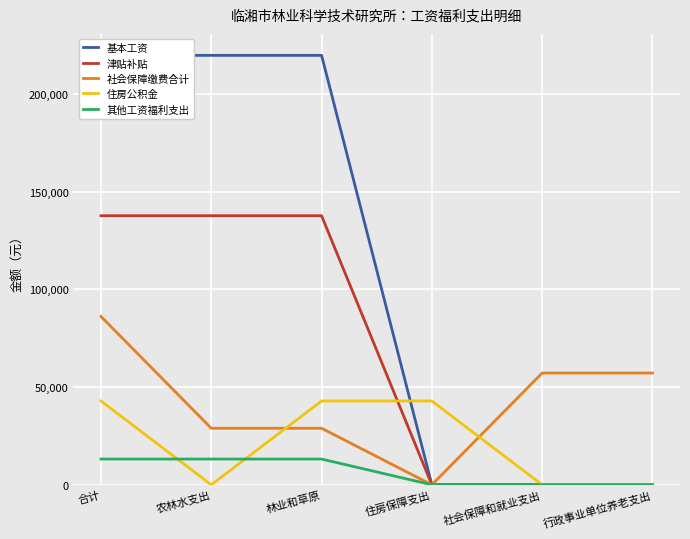

At how many categories does at least one series exceed 45053?

5